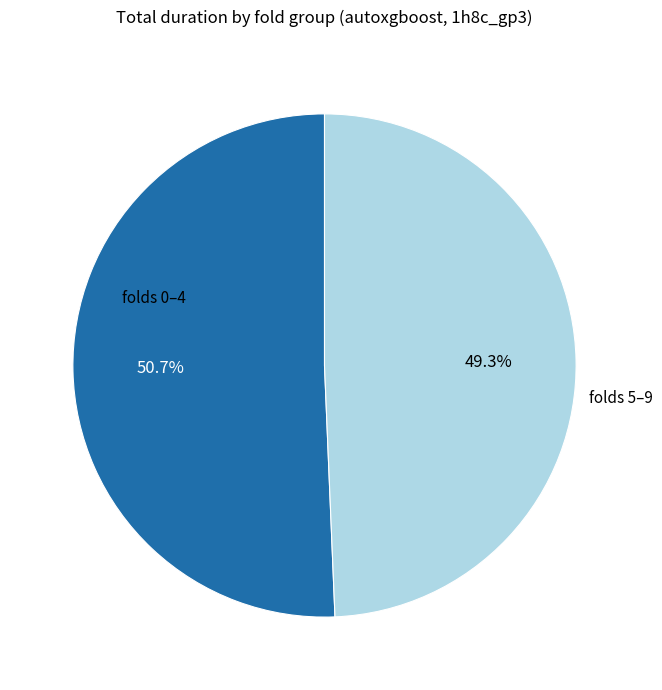

Is there a majority slice in this chart?

Yes